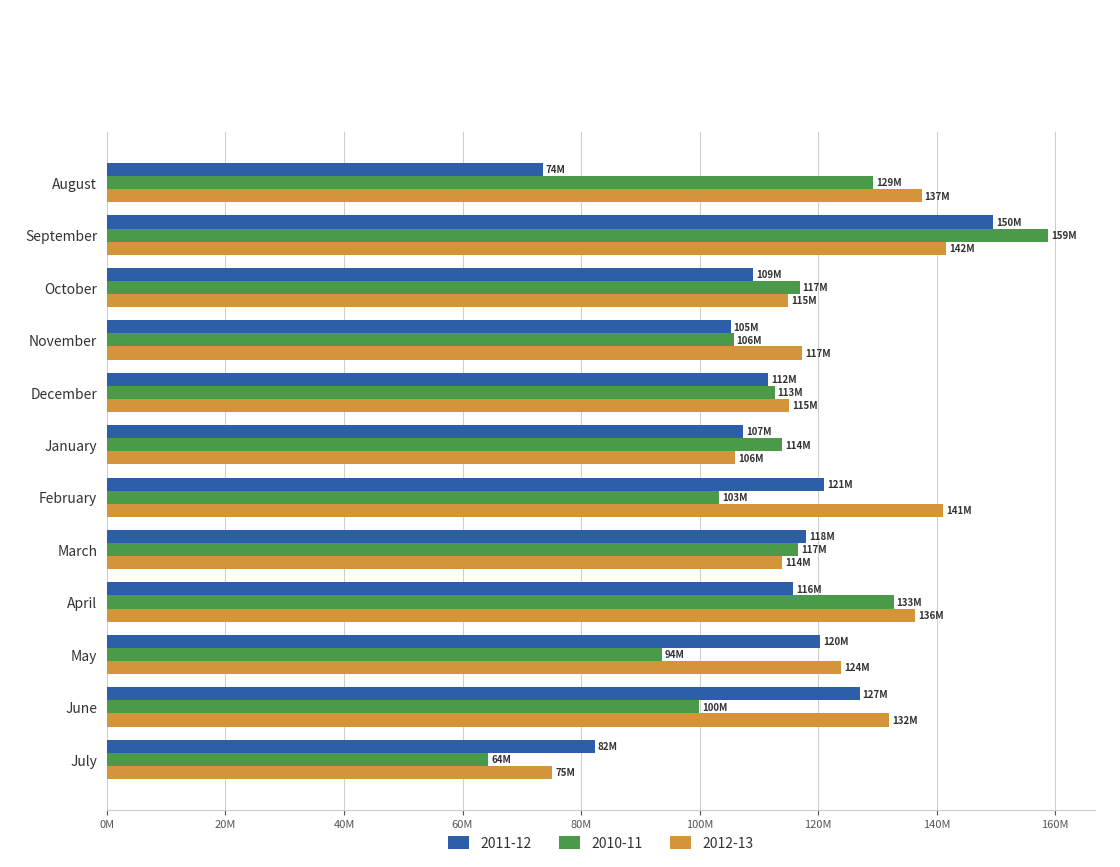

What are all the series names shown in the legend?

2011-12, 2010-11, 2012-13